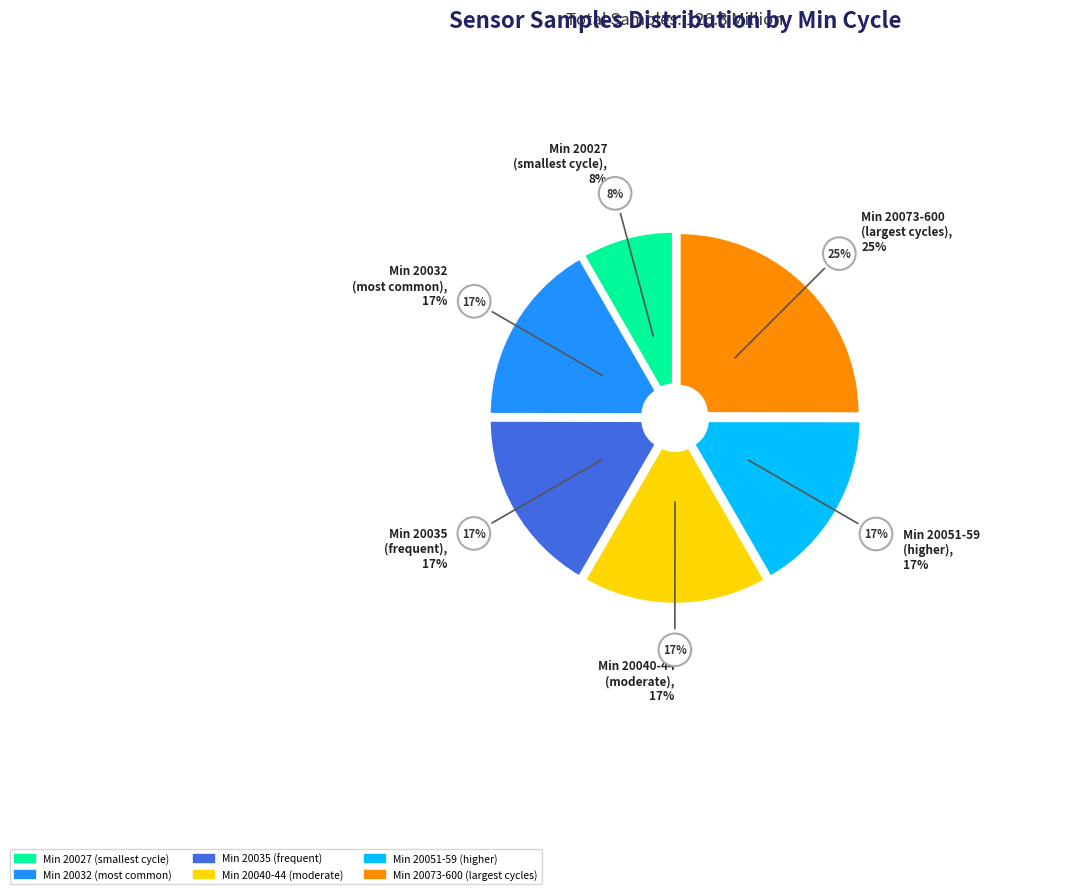

Count the number of slices in the pie.

6